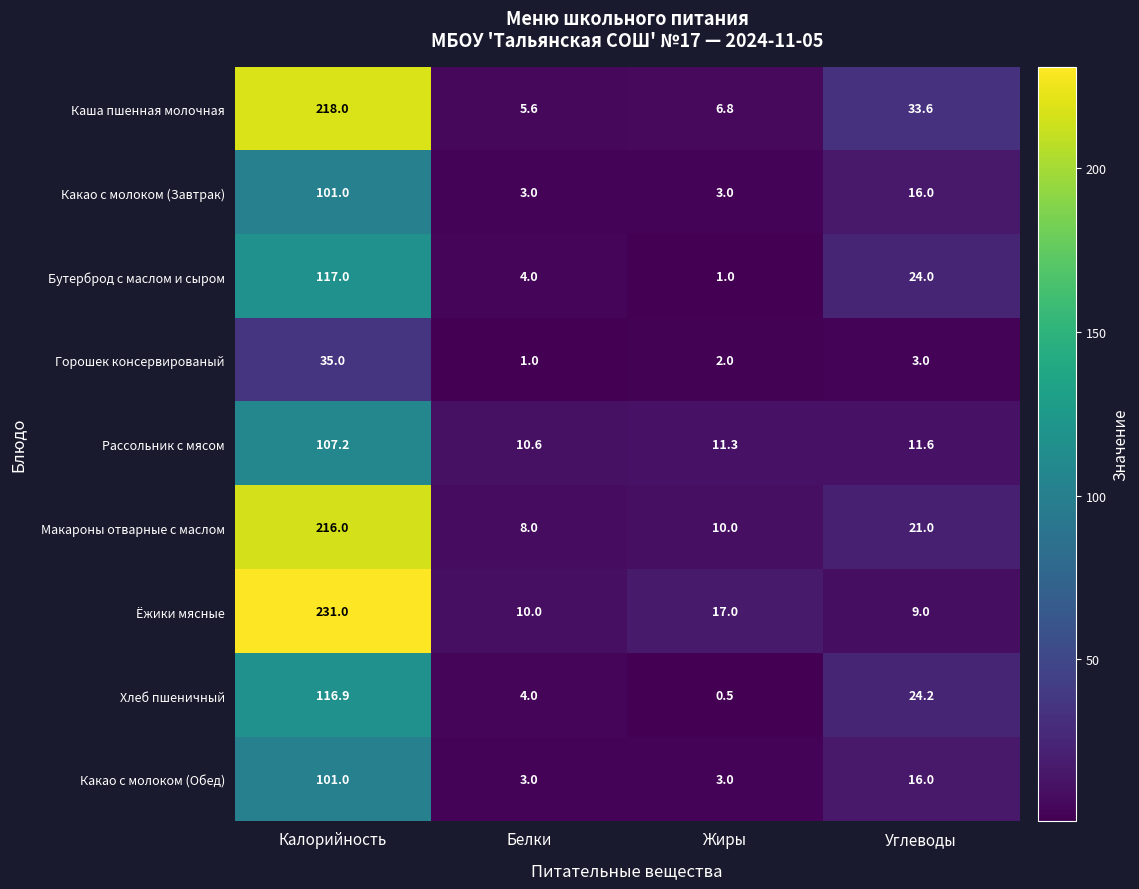

Which label corresponds to the smallest value in the chart?

Жиры